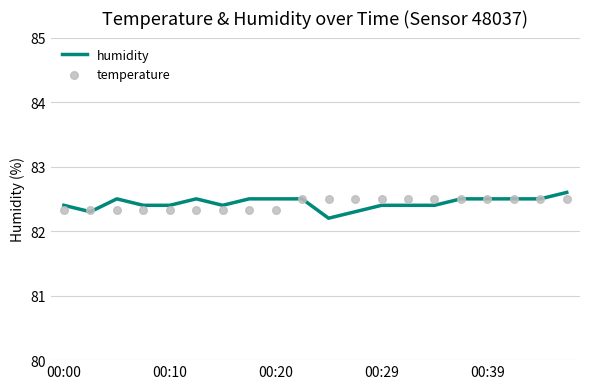

What is the total value across all series at 14?

164.9